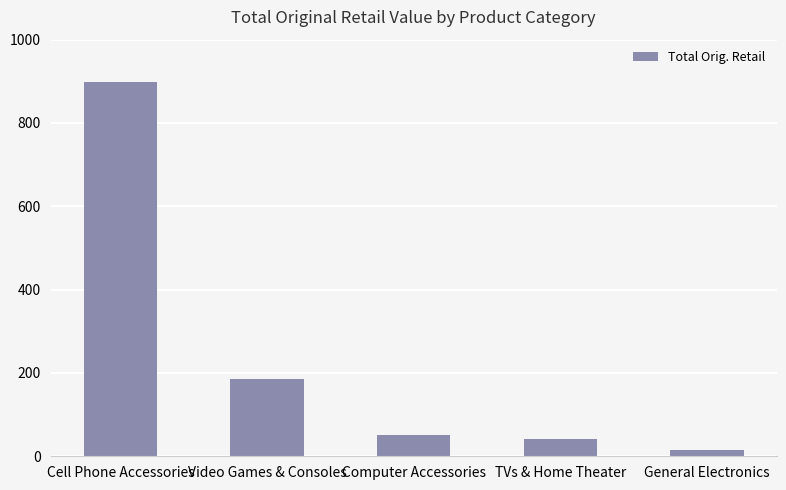

List the labels in order of value, largest first.

Cell Phone Accessories, Video Games & Consoles, Computer Accessories, TVs & Home Theater, General Electronics